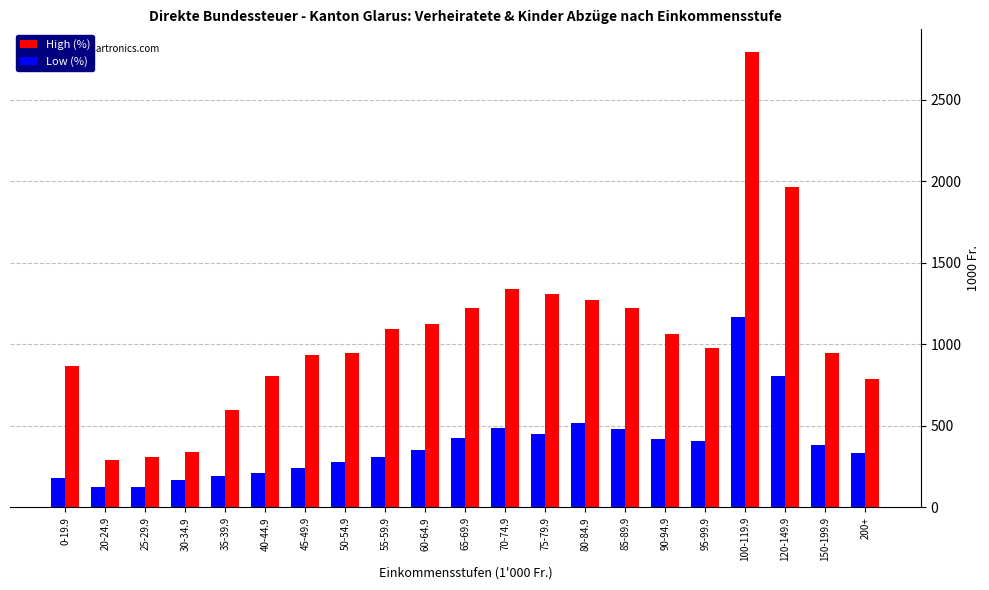

What is the difference between the highest and lowest values at 40-44.9?

595.0